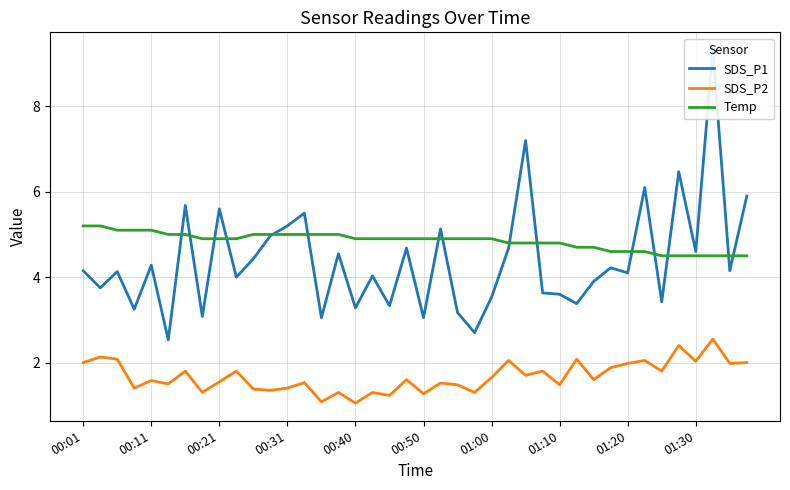

At how many categories does at least one series exceed 8?

1